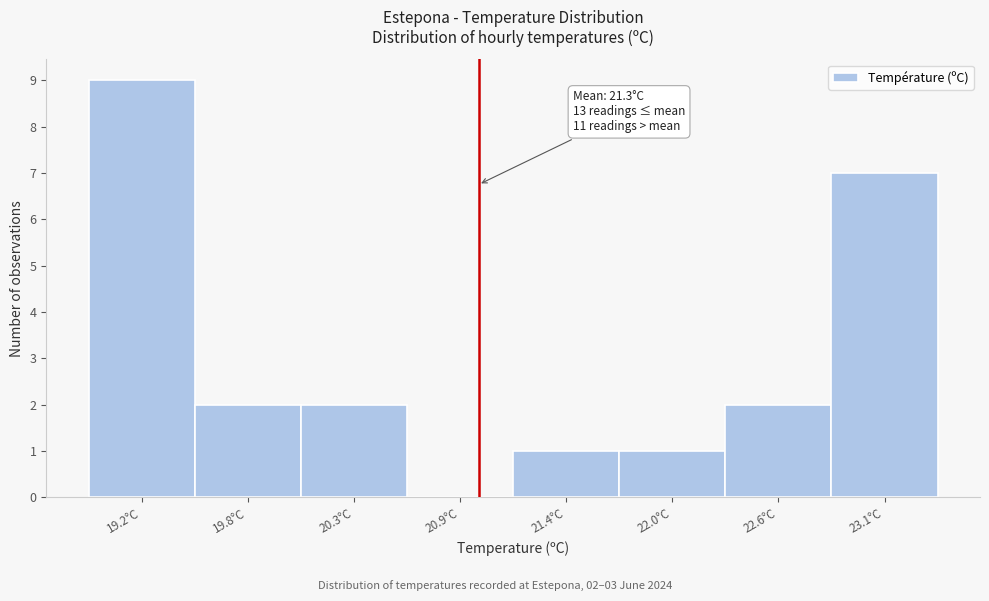

Reading right to left, what are all the values shown in this chart?

23.1°C=7	22.6°C=2	22.0°C=1	21.4°C=1	20.9°C=0	20.3°C=2	19.8°C=2	19.2°C=9